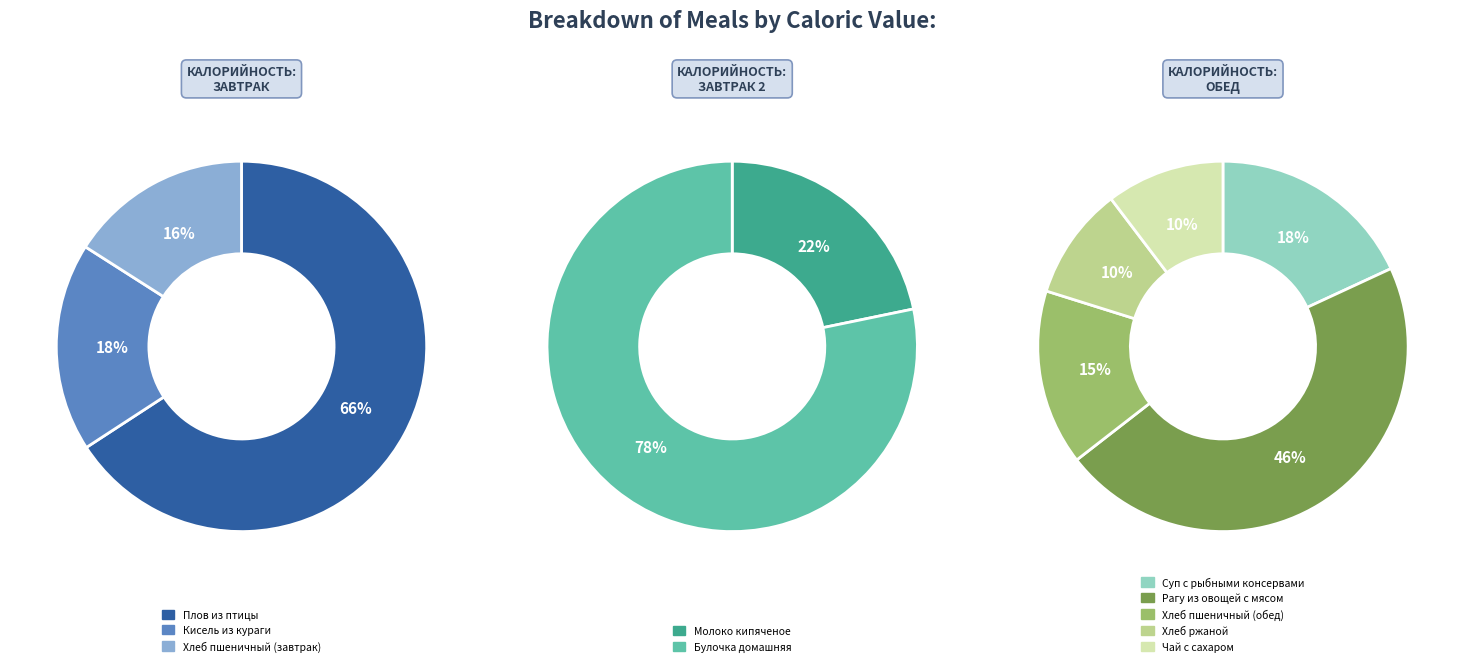

Which category has the biggest portion of the pie?

Булочка домашняя